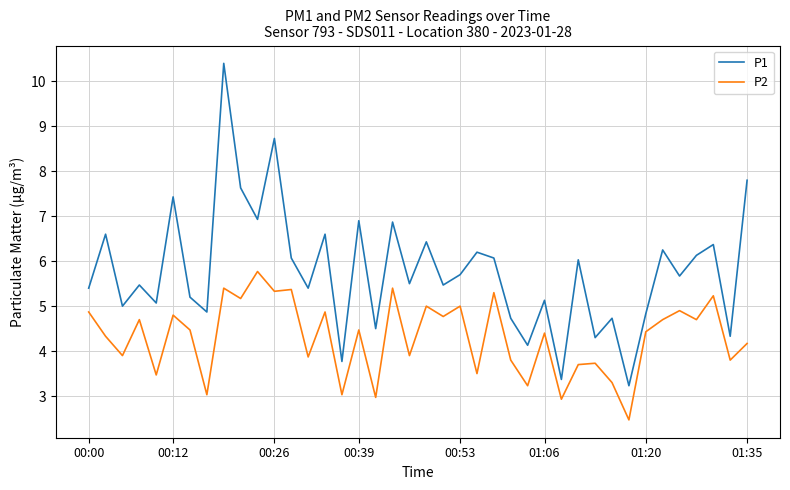

True or false: P1 and P2 intersect in this chart.

False